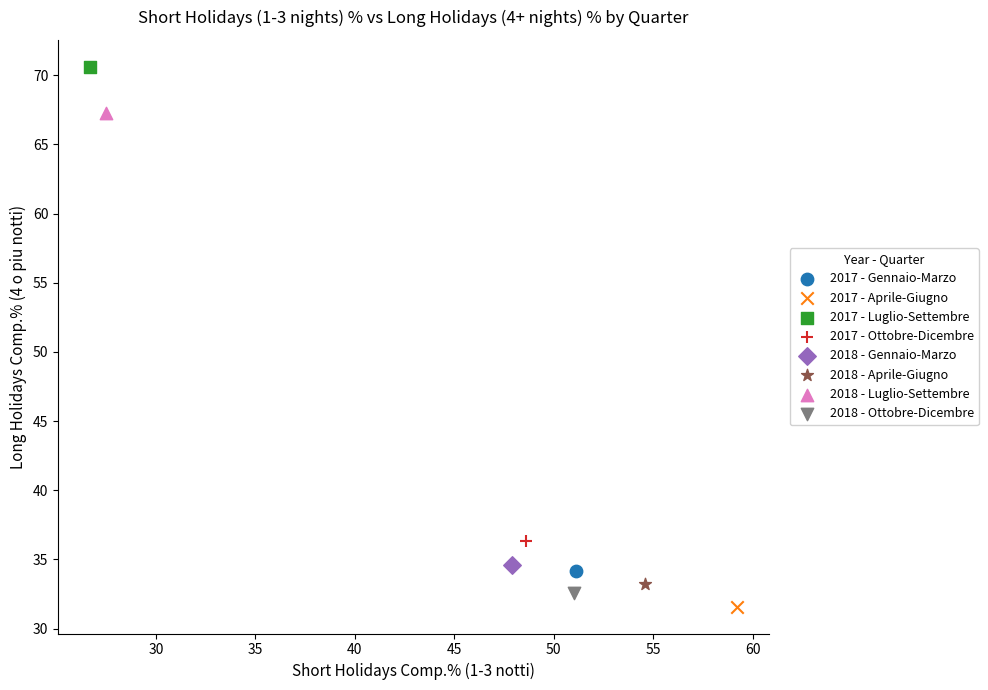

Which series contains the lowest Y value?

2017 - Aprile-Giugno